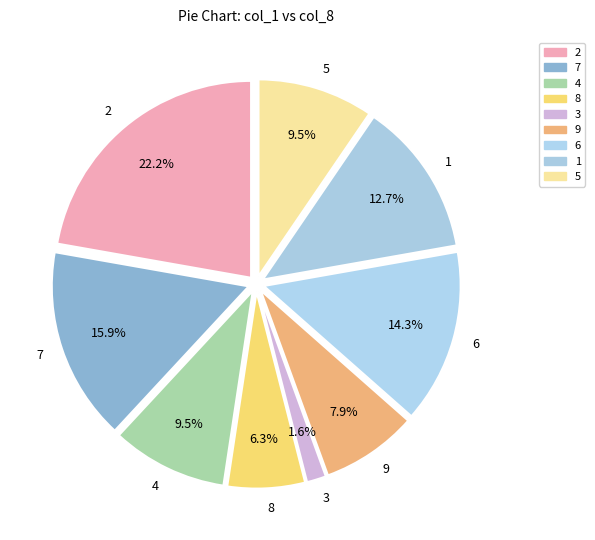

What portion of the pie excludes 3?

98.4%